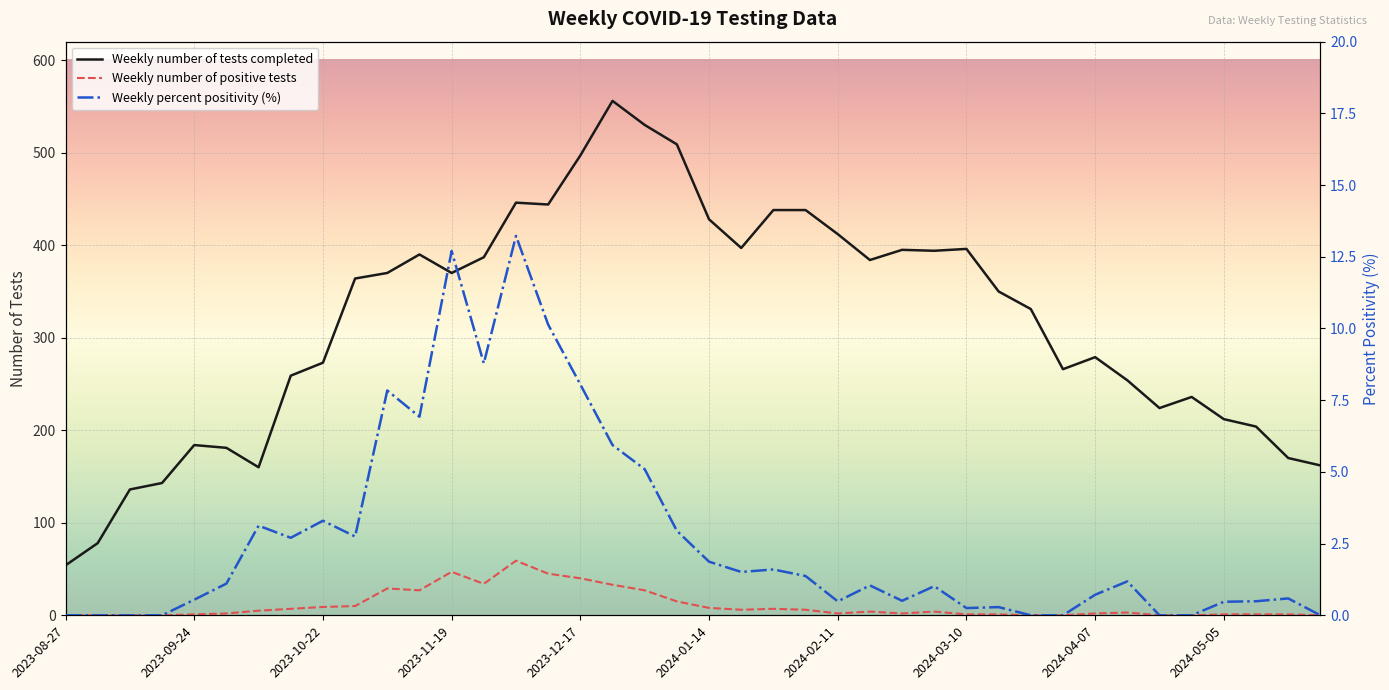

True or false: Weekly number of tests completed and Weekly number of positive tests intersect in this chart.

False